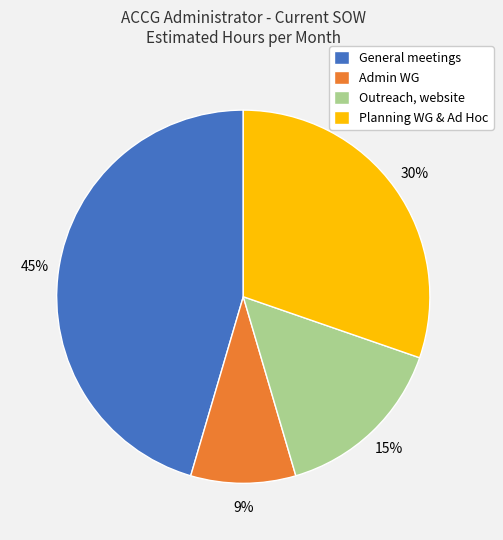

Do Admin WG and Outreach, website together represent more than half of the pie?

No